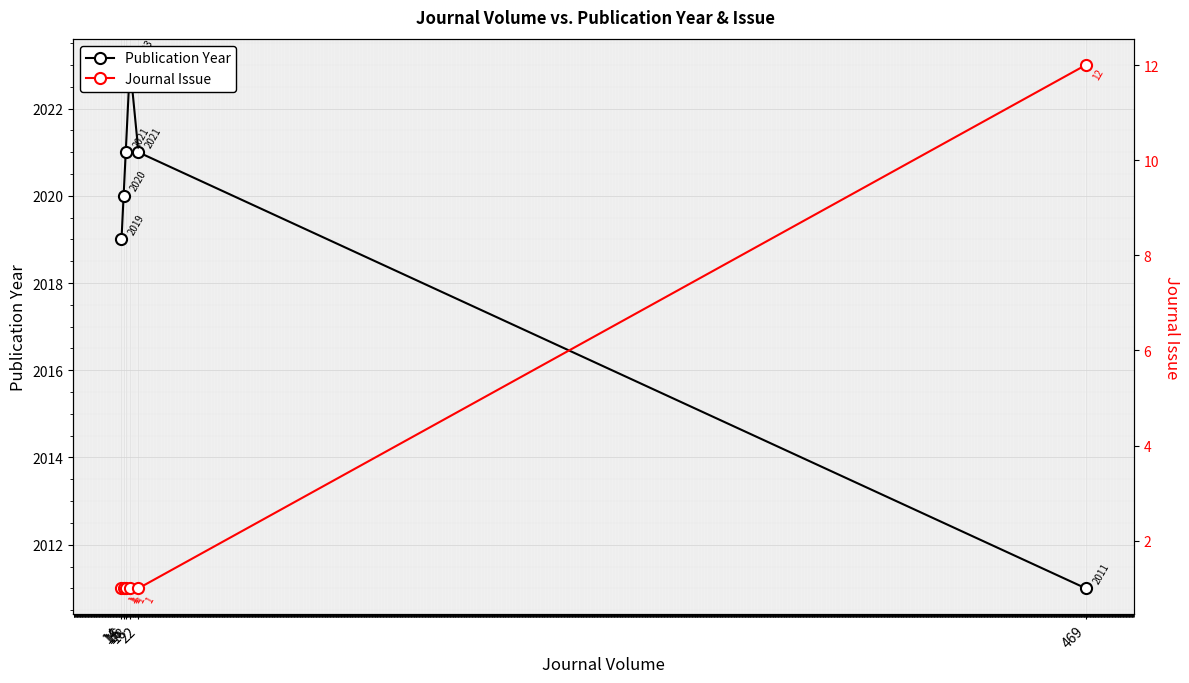

True or false: Journal Issue has a value of 0 at 18.

False